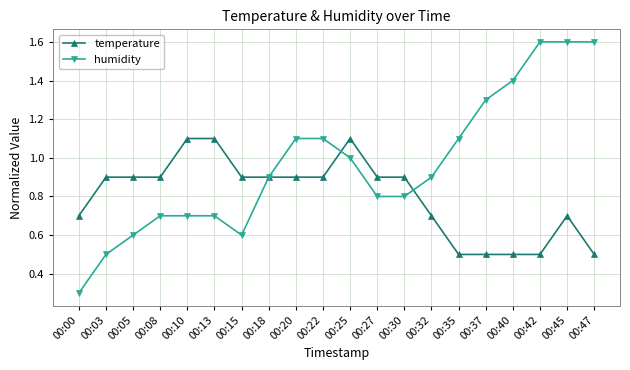

Is it true that temperature equals 1.8 at 00:13?

False